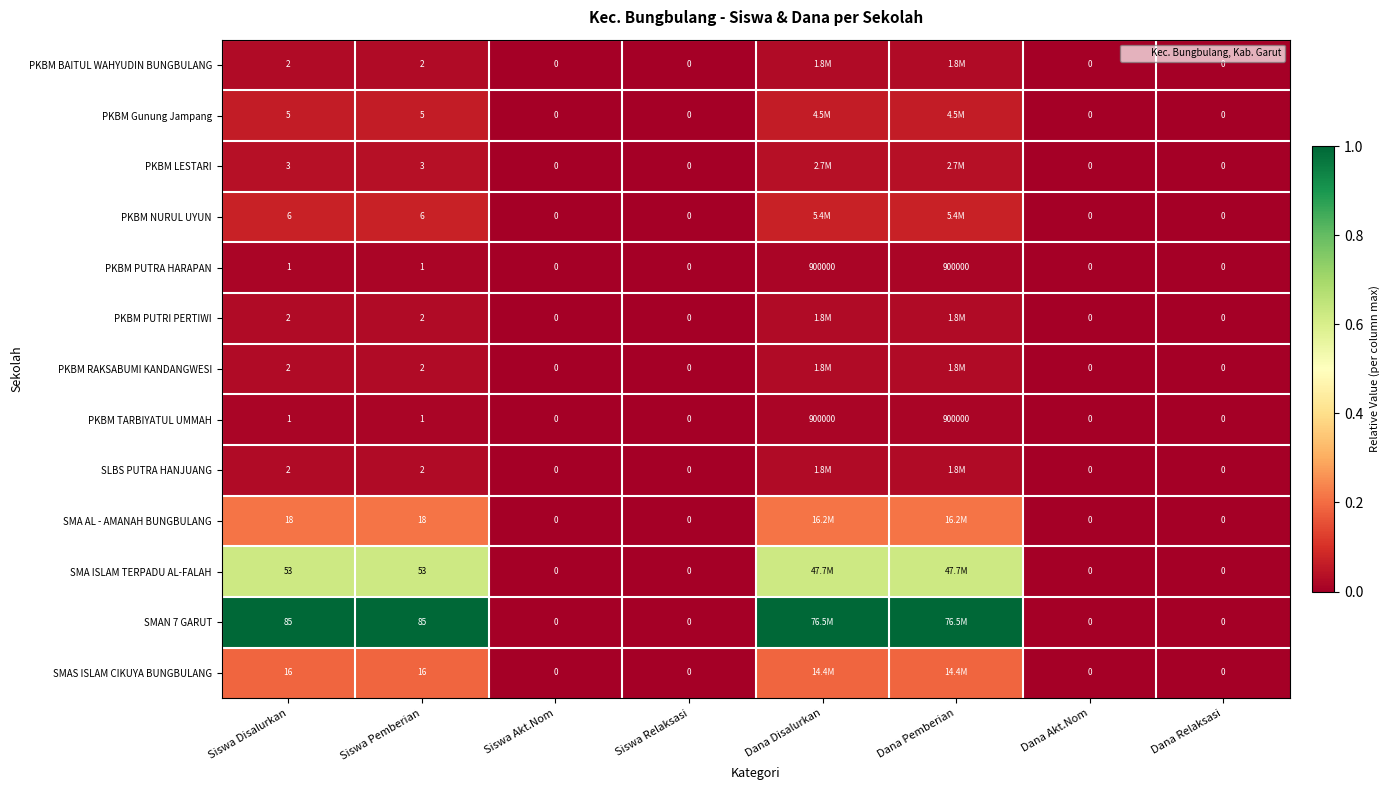

Is the value of PKBM LESTARI at Dana Akt.Nom greater than the value of PKBM RAKSABUMI KANDANGWESI at Siswa Pemberian?

No